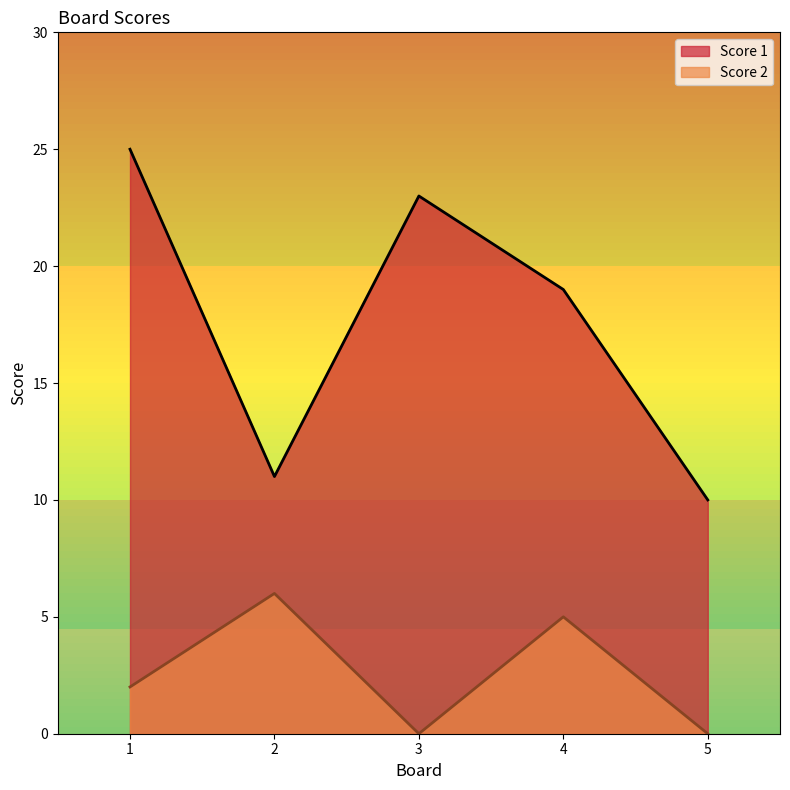

What is the value of the Score 1 point at the 1st from the left?

25